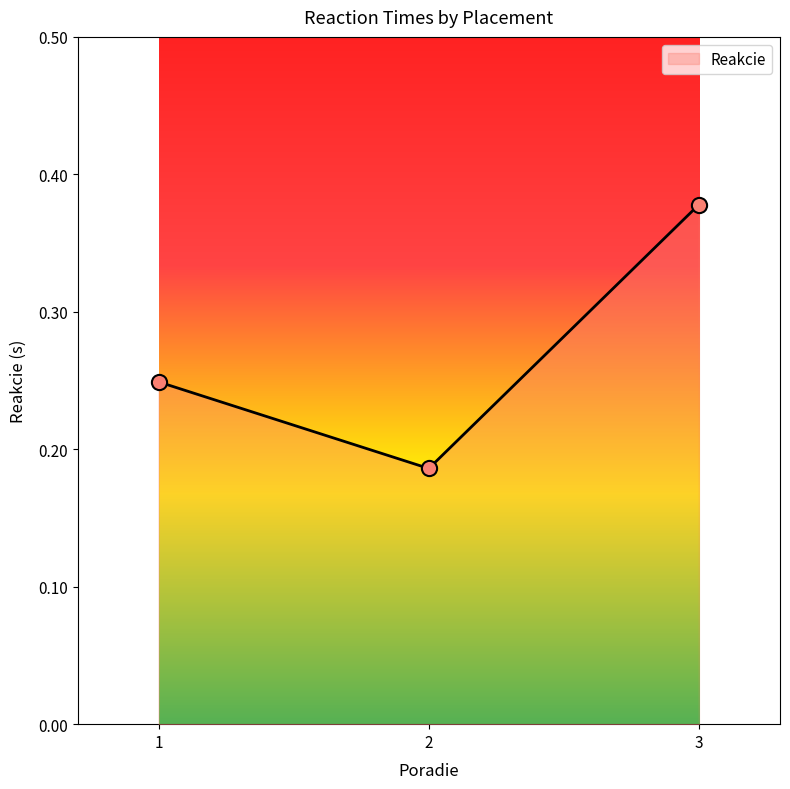

Between 1 and 2, which is larger?

1